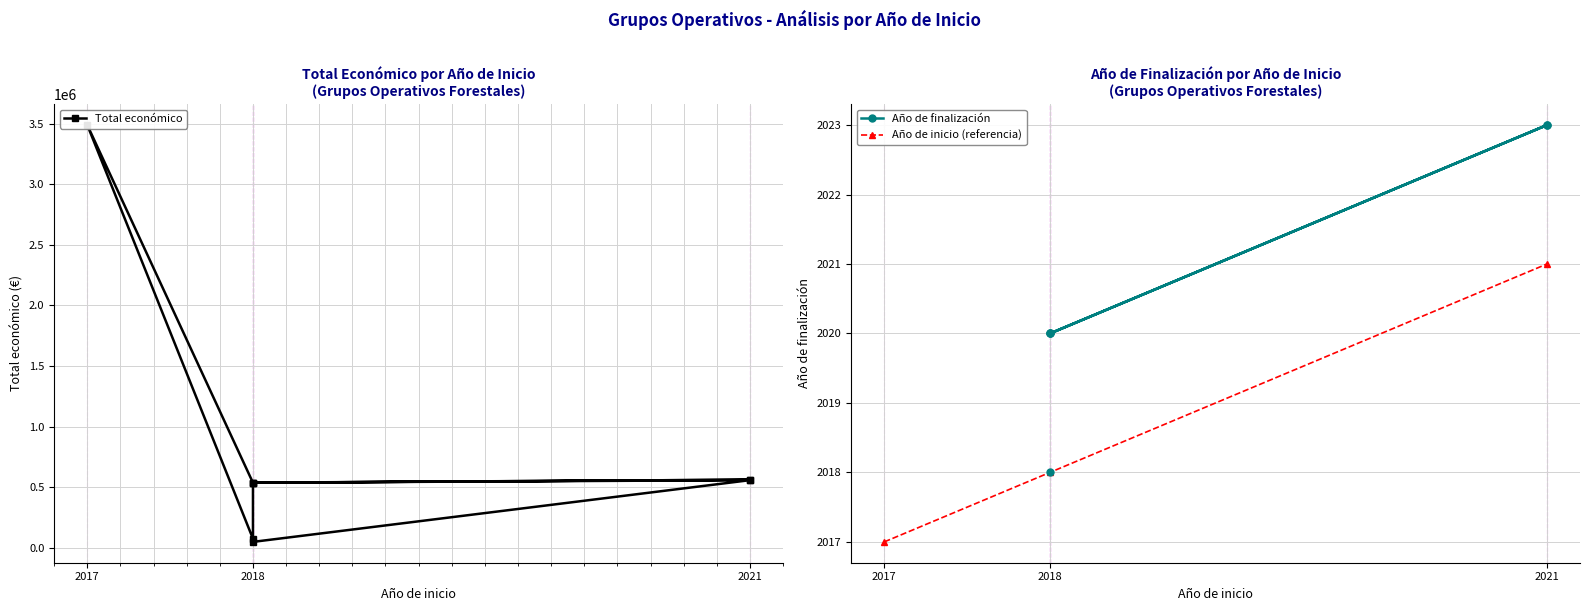

What is the difference between the second highest and second lowest values?

486871